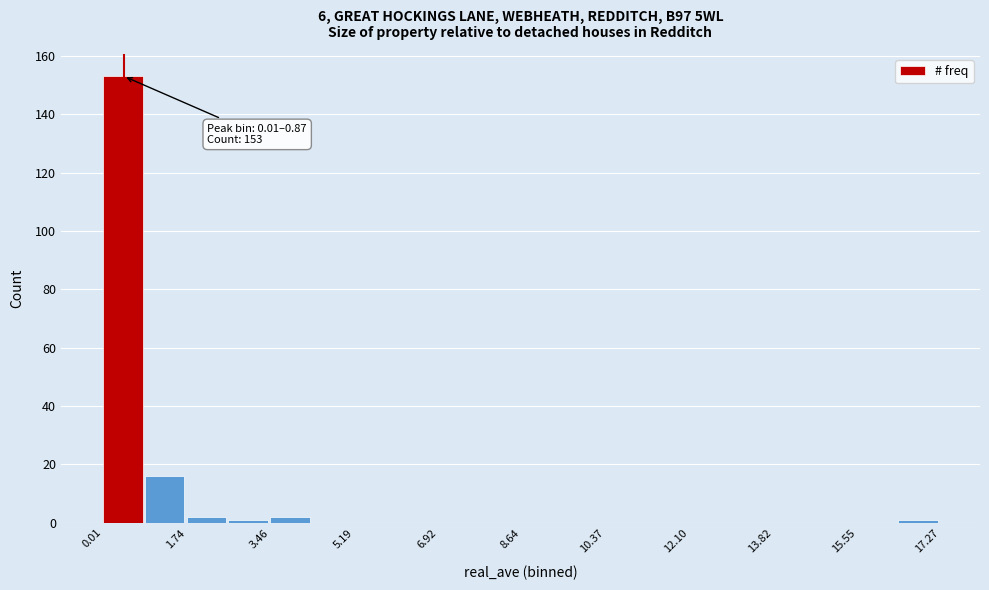

Which range on the x-axis has the tallest bar?

0.0 to 0.8